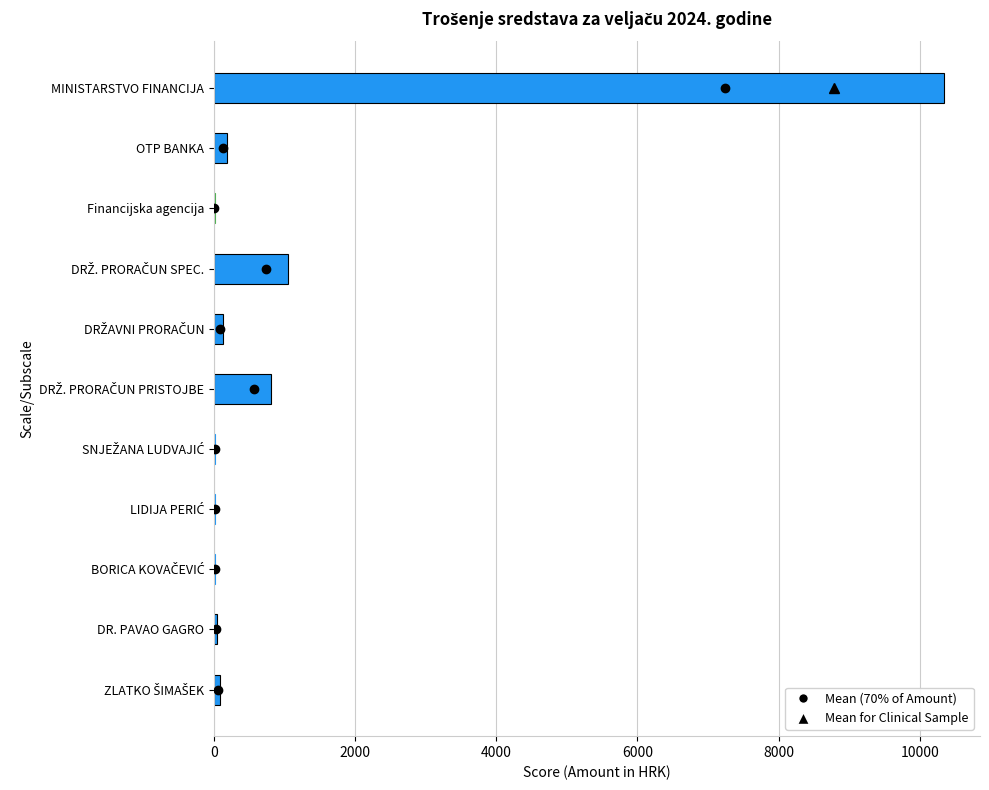

At which category does the chart reach its peak across all series?

MINISTARSTVO FINANCIJA